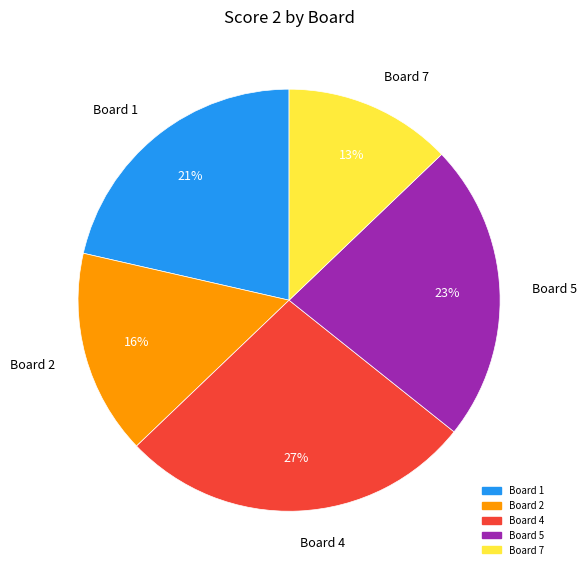

To the nearest percent, what is the average slice percentage?

20%